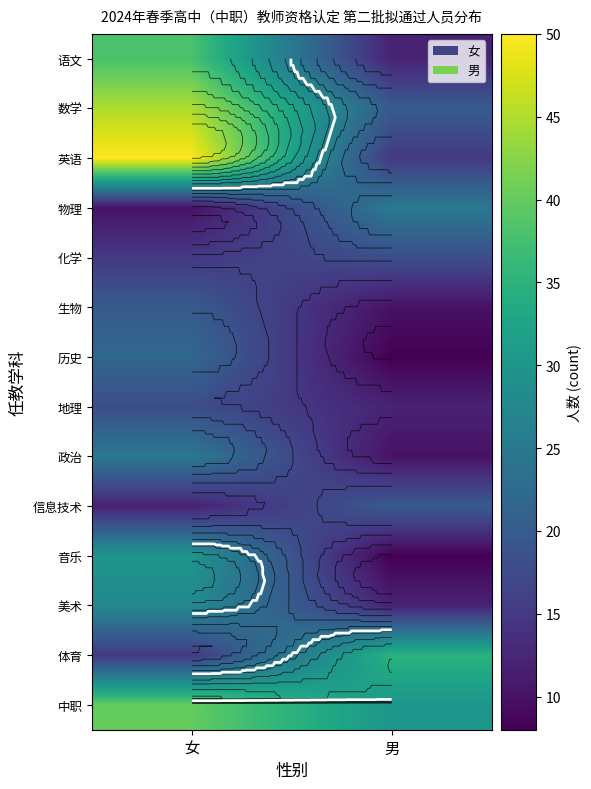

How many data points does each series have?

2